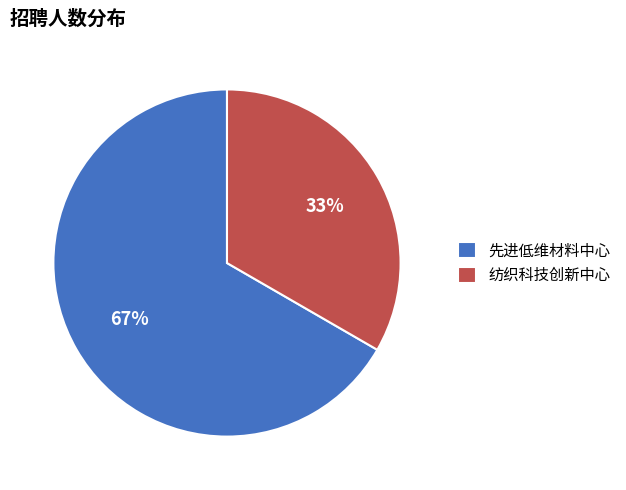

Which slice represents more than half of the pie?

先进低维材料中心